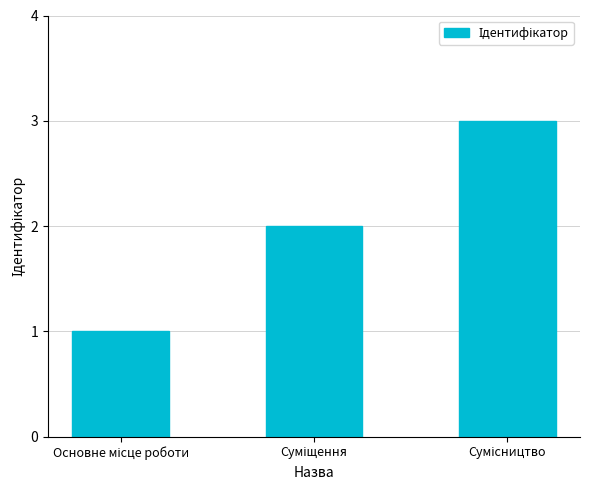

What is the sum of all values?

6